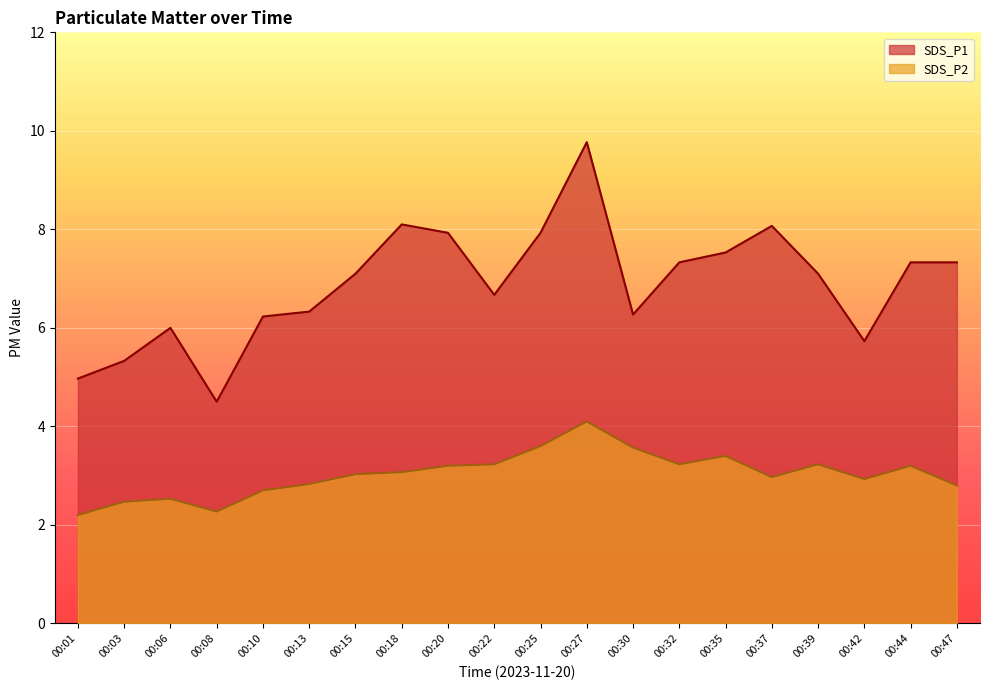

Reading left to right, transcribe all the data shown in this chart.

SDS_P1: 00:01=5.0	00:03=5.3	00:06=6.0	00:08=4.5	00:10=6.2	00:13=6.3	00:15=7.1	00:18=8.1	00:20=7.9	00:22=6.7	00:25=7.9	00:27=9.8	00:30=6.3	00:32=7.3	00:35=7.5	00:37=8.1	00:39=7.1	00:42=5.7	00:44=7.3	00:47=7.3
SDS_P2: 00:01=2.2	00:03=2.5	00:06=2.5	00:08=2.3	00:10=2.7	00:13=2.8	00:15=3.0	00:18=3.1	00:20=3.2	00:22=3.2	00:25=3.6	00:27=4.1	00:30=3.6	00:32=3.2	00:35=3.4	00:37=3.0	00:39=3.2	00:42=2.9	00:44=3.2	00:47=2.8